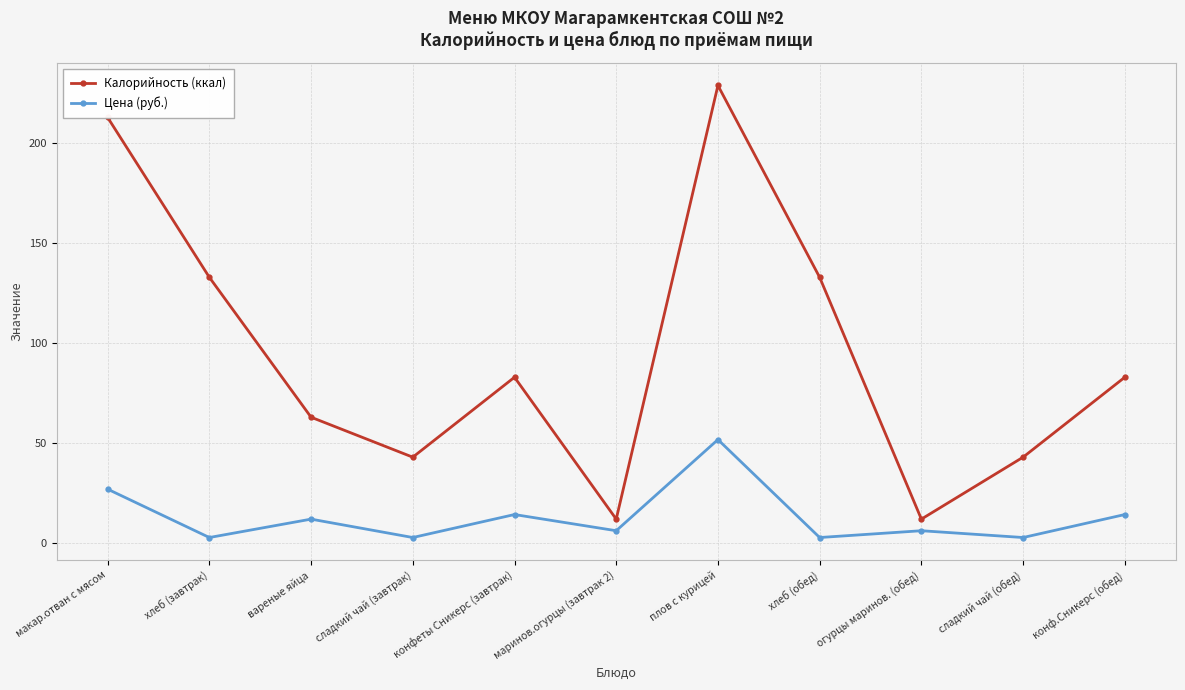

How many distinct data groups are displayed?

2